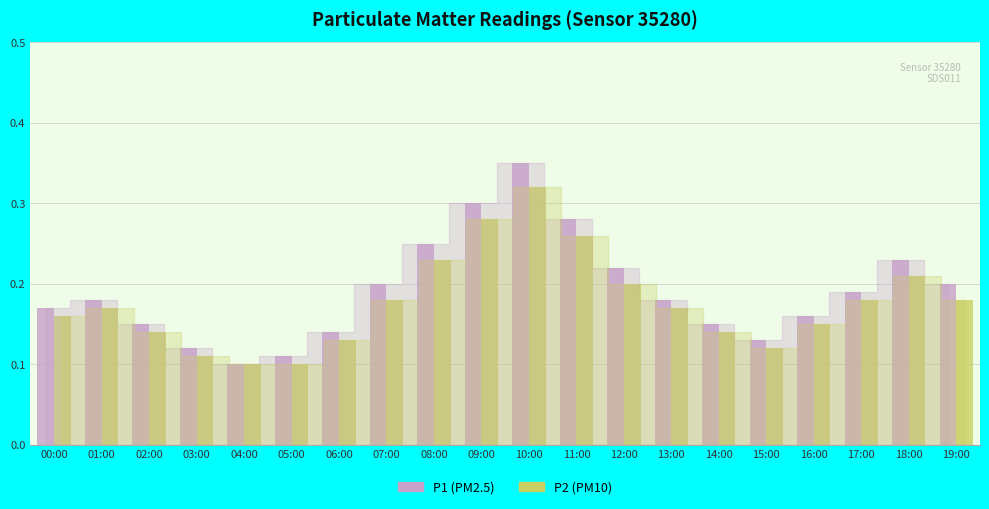

At which category is the sum across all series the highest?

10:00